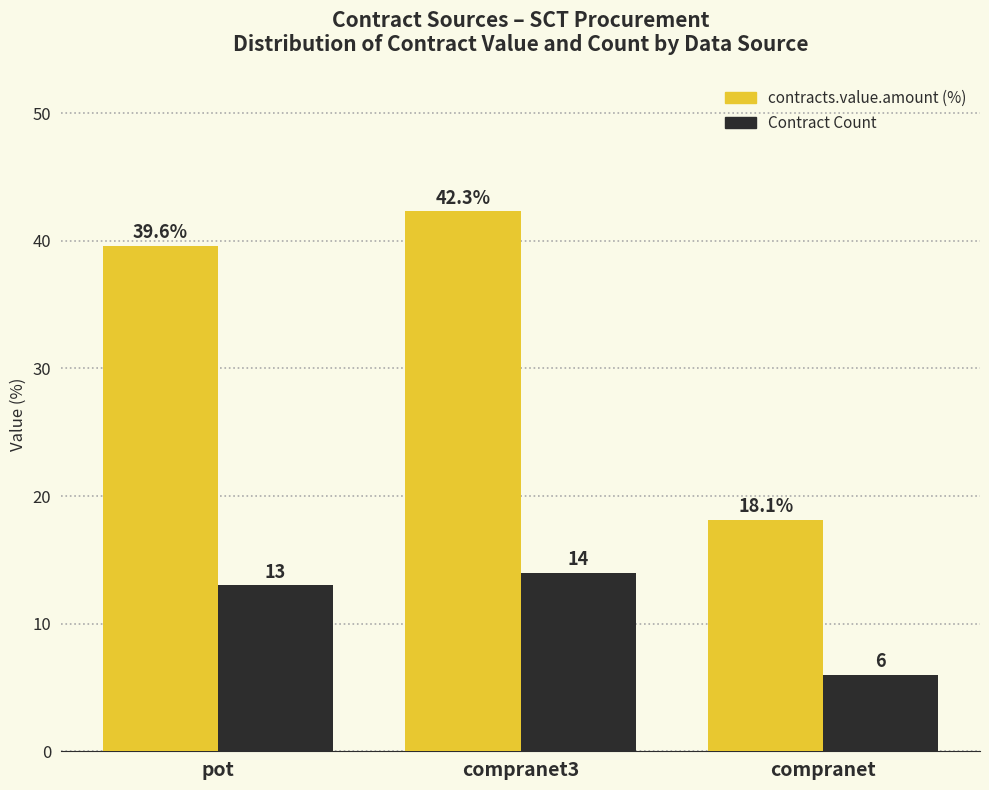

Which label corresponds to the largest value in the chart?

compranet3